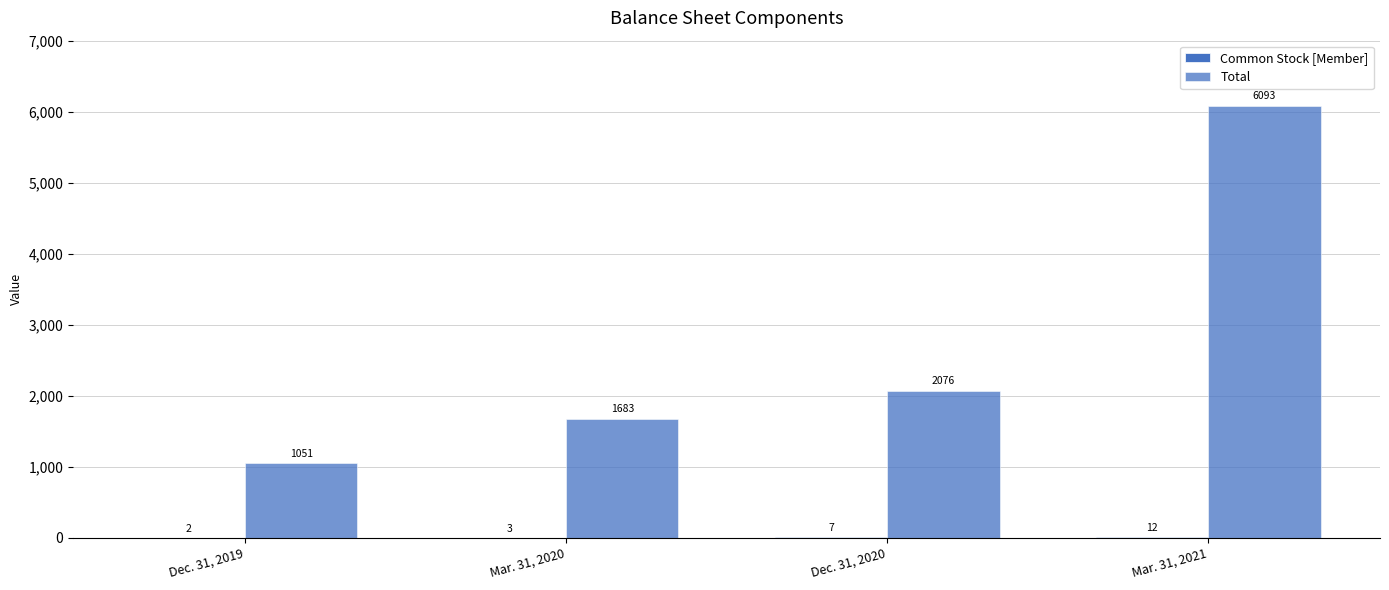

How many groups of bars are there?

4